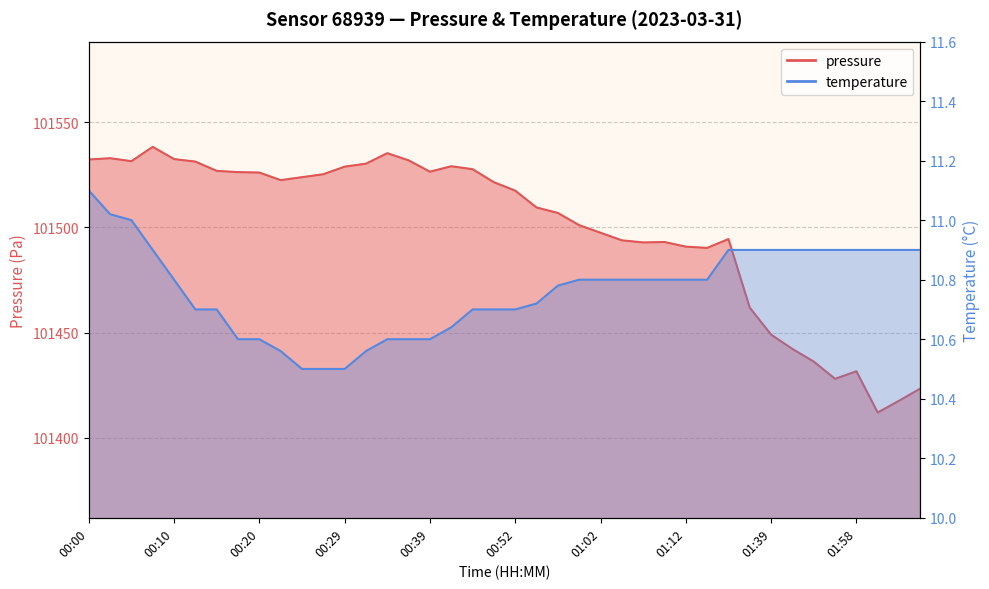

Reading right to left, transcribe all the data shown in this chart.

pressure: 02:09=101423.4	02:06=101417.6	02:04=101412.0	01:58=101431.6	01:50=101428.0	01:48=101436.2	01:42=101442.2	01:39=101449.0	01:34=101461.8	01:17=101494.4	01:15=101490.2	01:12=101490.8	01:10=101493.0	01:07=101492.8	01:05=101493.8	01:02=101497.4	01:00=101501.0	00:57=101506.8	00:55=101509.4	00:52=101517.4	00:49=101521.4	00:44=101527.6	00:42=101529.0	00:39=101526.4	00:37=101531.8	00:34=101535.2	00:32=101530.2	00:29=101528.8	00:27=101525.2	00:25=101523.8	00:22=101522.4	00:20=101526.0	00:17=101526.2	00:15=101526.8	00:12=101531.2	00:10=101532.4	00:07=101538.2	00:05=101531.4	00:02=101532.8	00:00=101532.2
temperature: 02:09=10.9	02:06=10.9	02:04=10.9	01:58=10.9	01:50=10.9	01:48=10.9	01:42=10.9	01:39=10.9	01:34=10.9	01:17=10.9	01:15=10.8	01:12=10.8	01:10=10.8	01:07=10.8	01:05=10.8	01:02=10.8	01:00=10.8	00:57=10.8	00:55=10.7	00:52=10.7	00:49=10.7	00:44=10.7	00:42=10.6	00:39=10.6	00:37=10.6	00:34=10.6	00:32=10.6	00:29=10.5	00:27=10.5	00:25=10.5	00:22=10.6	00:20=10.6	00:17=10.6	00:15=10.7	00:12=10.7	00:10=10.8	00:07=10.9	00:05=11.0	00:02=11.0	00:00=11.1